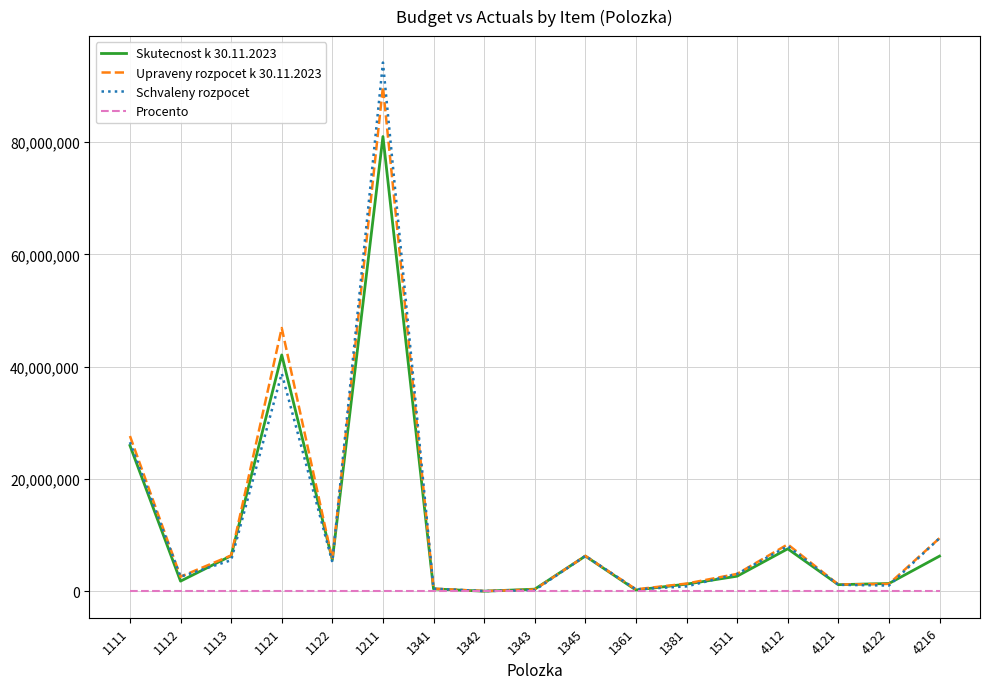

True or false: Upraveny rozpocet k 30.11.2023 has more than 0 points higher than both neighbors.

True